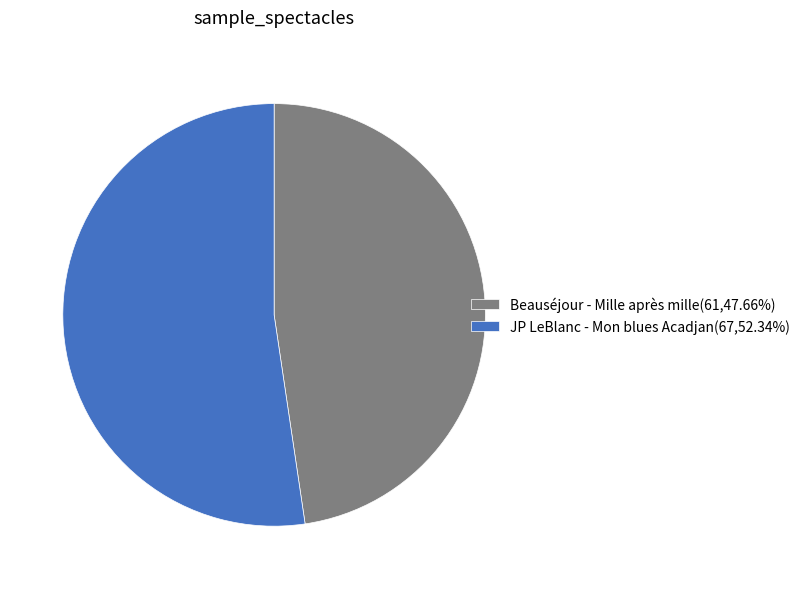

Is the sum of Beauséjour - Mille après mille(61,47.66%) and JP LeBlanc - Mon blues Acadjan(67,52.34%) greater than half?

Yes